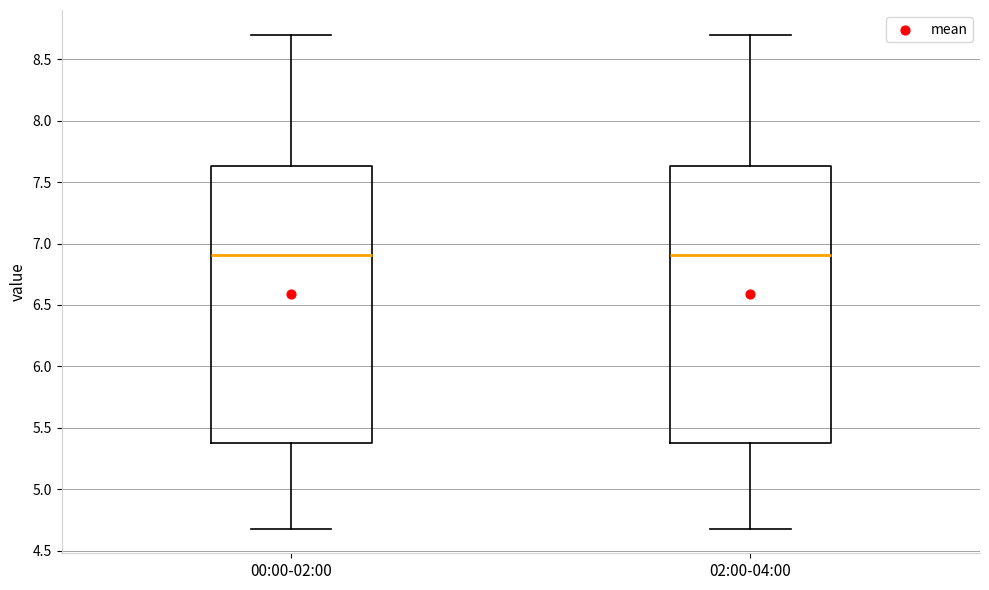

Reading left to right, read every box against the y-axis: the position of its median line, the range the box covers, and the ends of its whiskers. The values are not printed on the chart, so give them approximately, as read against the axis.

00:00-02:00: median 6.90, box 5.40 to 7.65, whiskers 4.70 to 8.70
02:00-04:00: median 6.90, box 5.40 to 7.65, whiskers 4.70 to 8.70